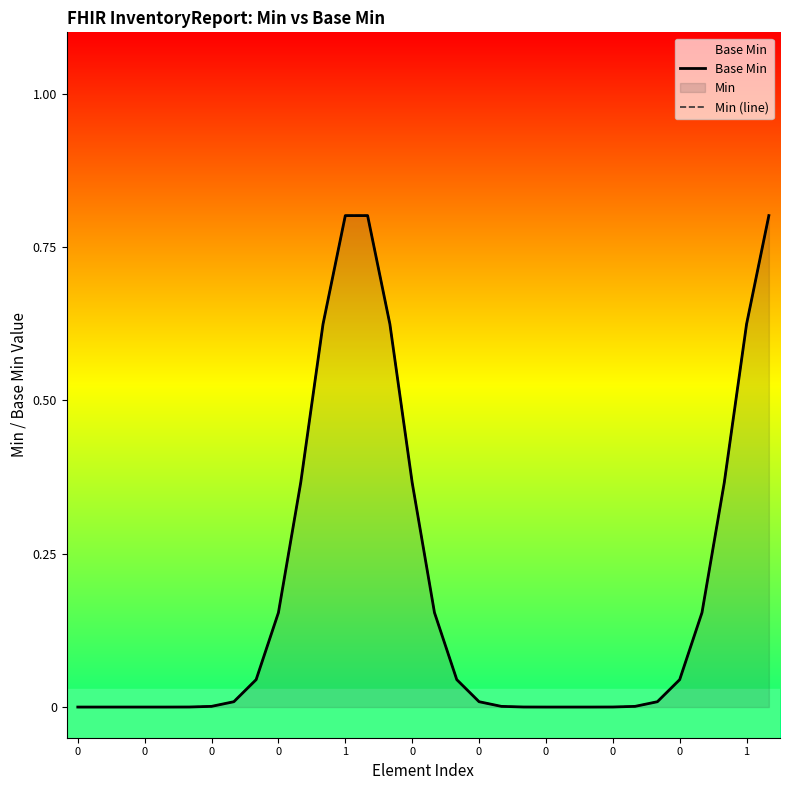

True or false: Base Min and Min (line) intersect in this chart.

False